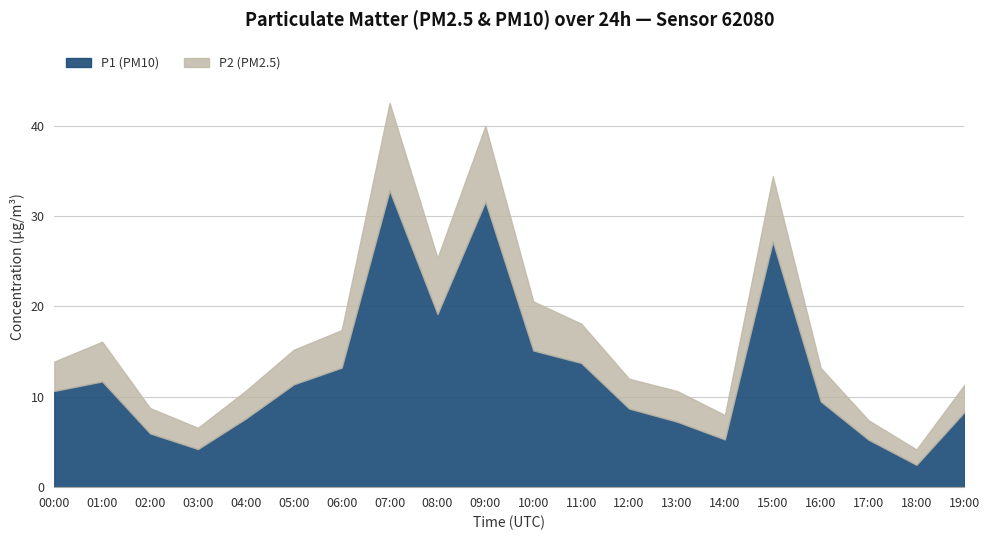

What is the difference between the highest and lowest values at 08:00?

13.0